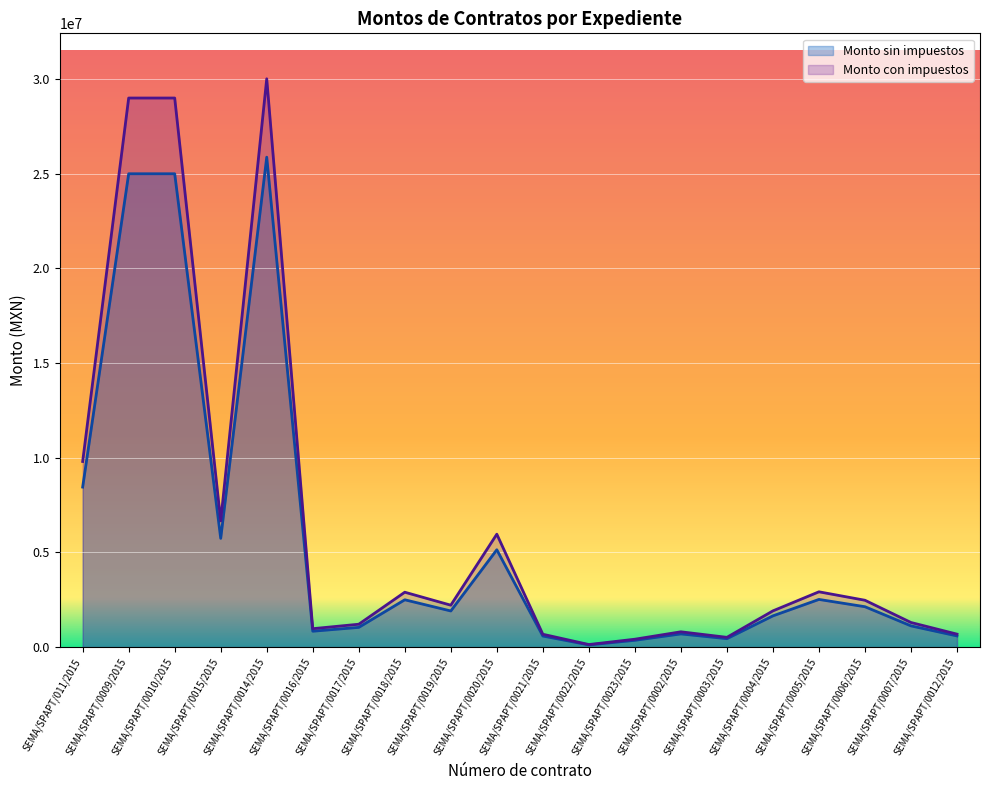

Which series changed the most between SEMA/SPAPT/0020/2015 and SEMA/SPAPT/0005/2015?

Monto con impuestos